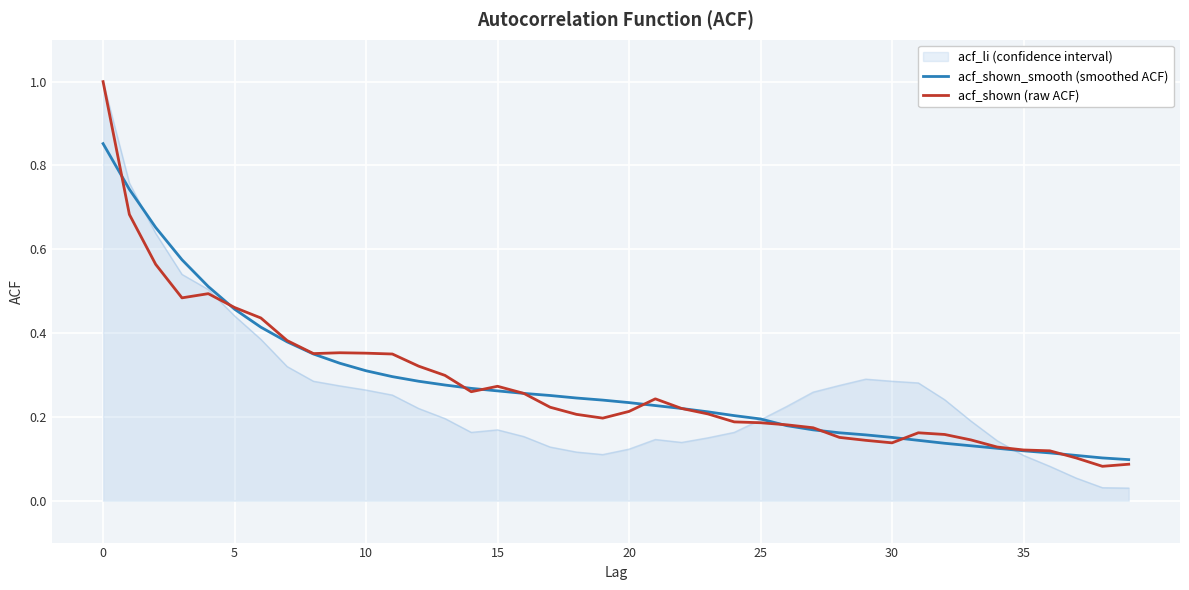

What is the greatest value displayed?

1.0